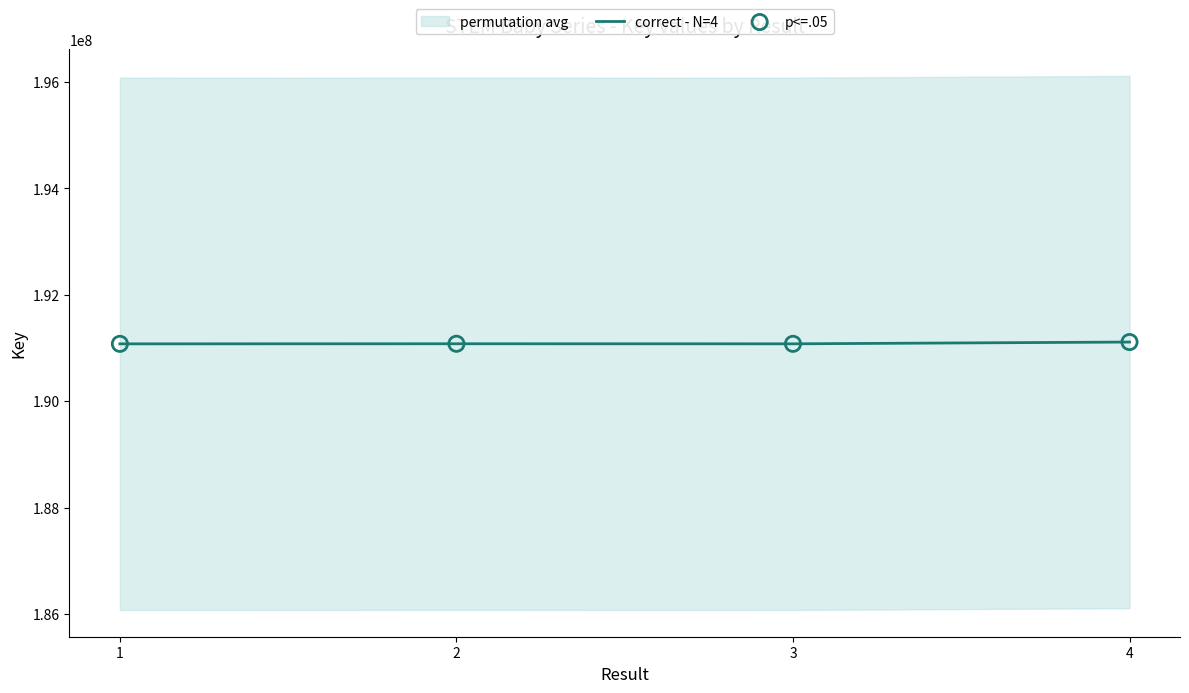

At which category is the sum across all series the highest?

4